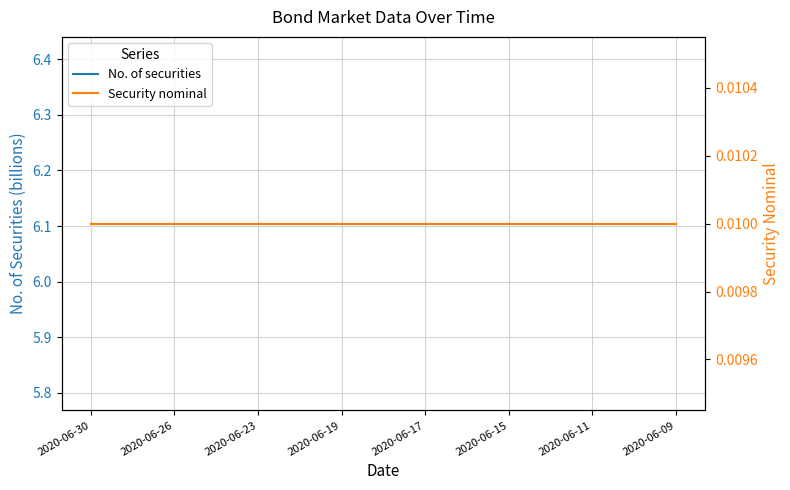

Rank the series at 2020-06-19 from highest to lowest value.

No. of securities, Security nominal